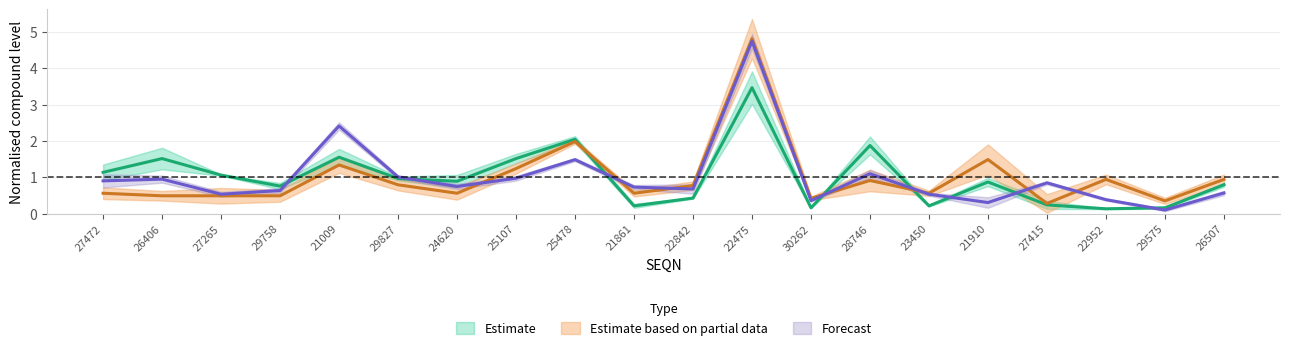

Is it true that t2_HpCDD equals 0.8 at 27415?

True